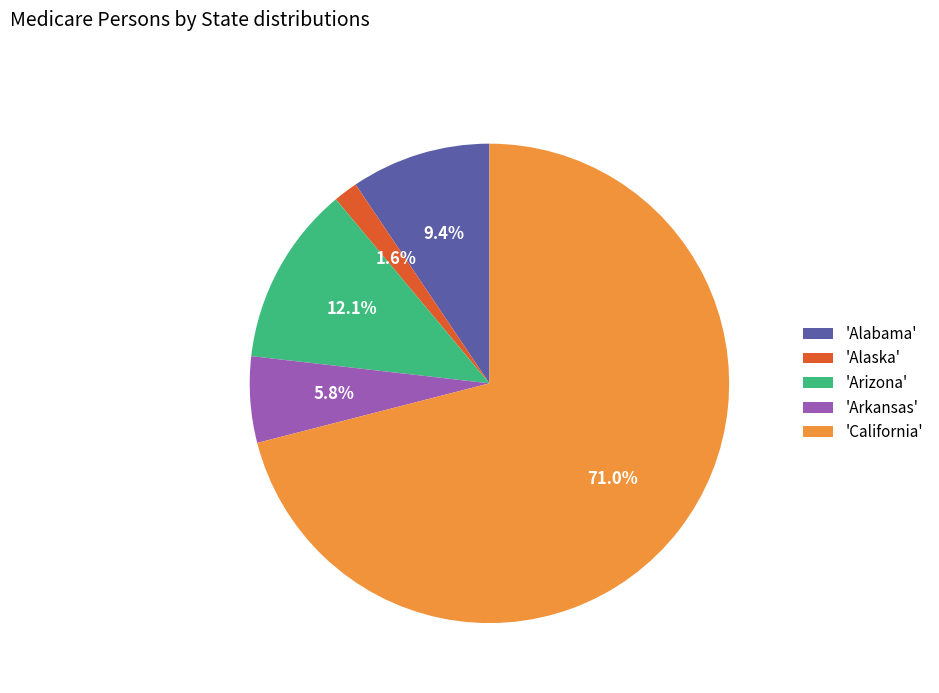

Which slice is the largest?

'California'